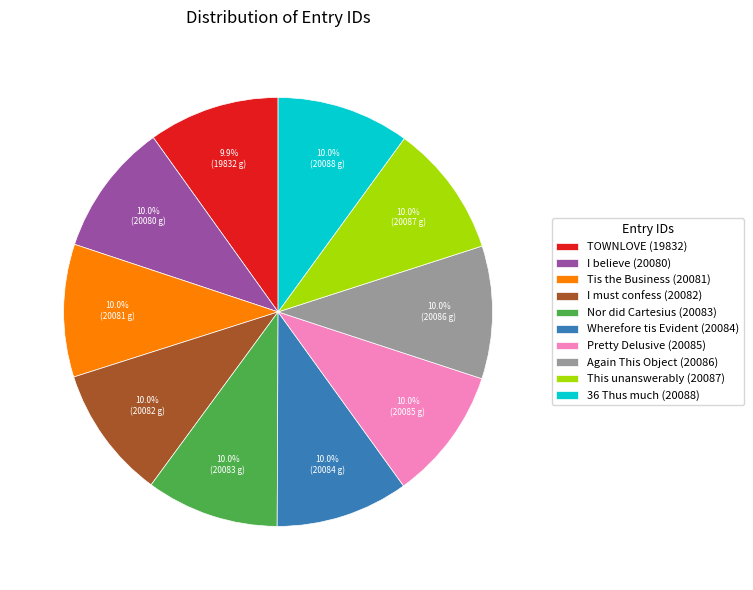

Do I must confess (20082) and Nor did Cartesius (20083) together represent more than half of the pie?

No